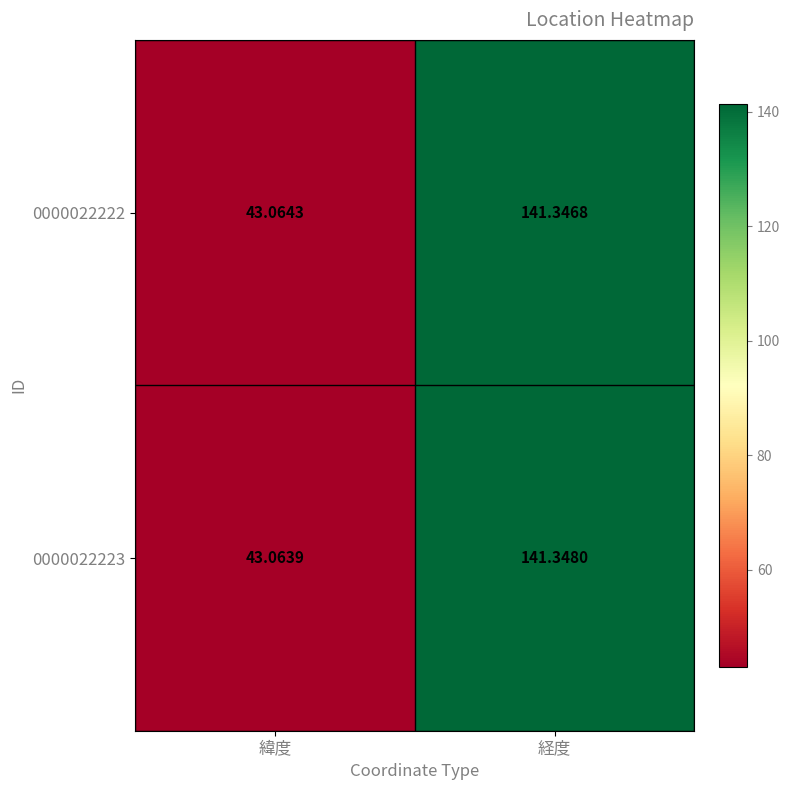

List the labels in order of 0000022222 value, smallest first.

緯度, 経度